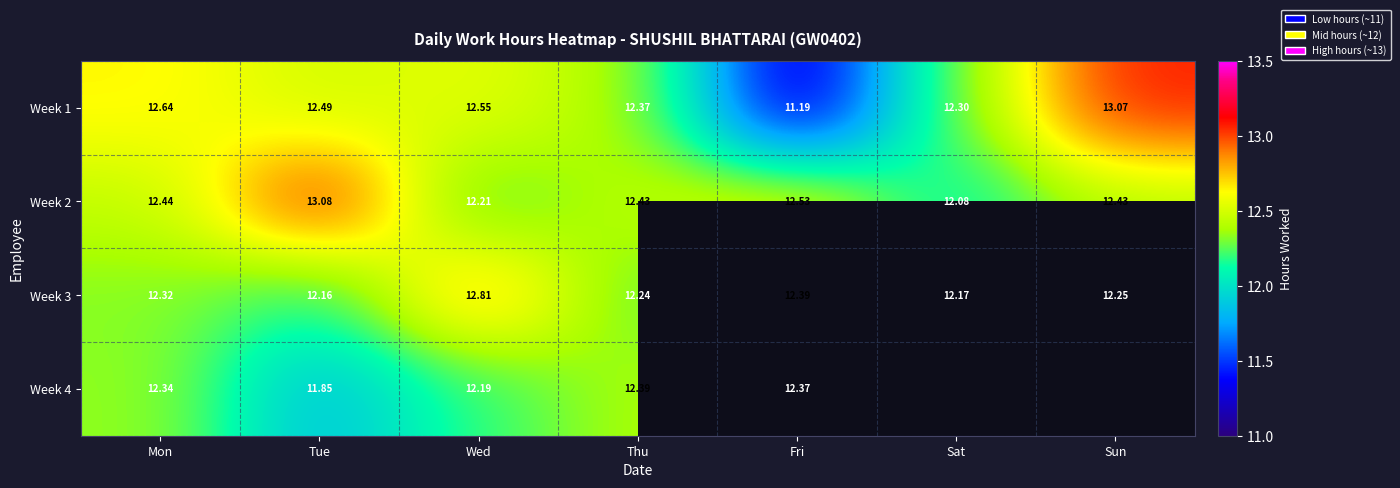

At how many categories does at least one series exceed 11?

7